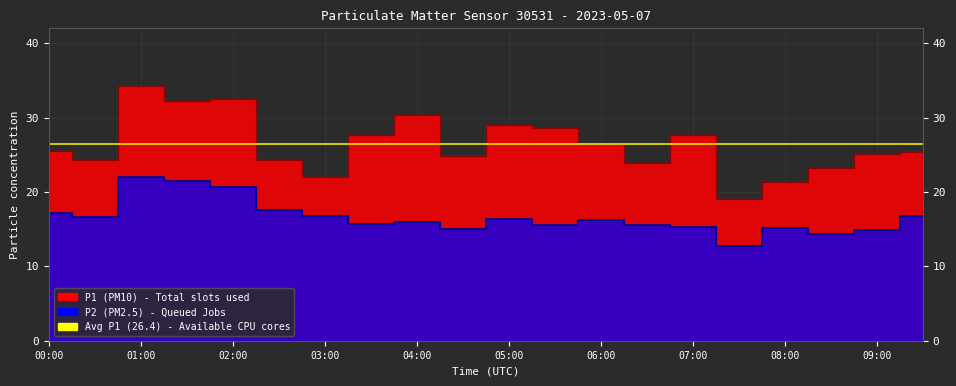

Where does the P1 series first go above 25?

00:00